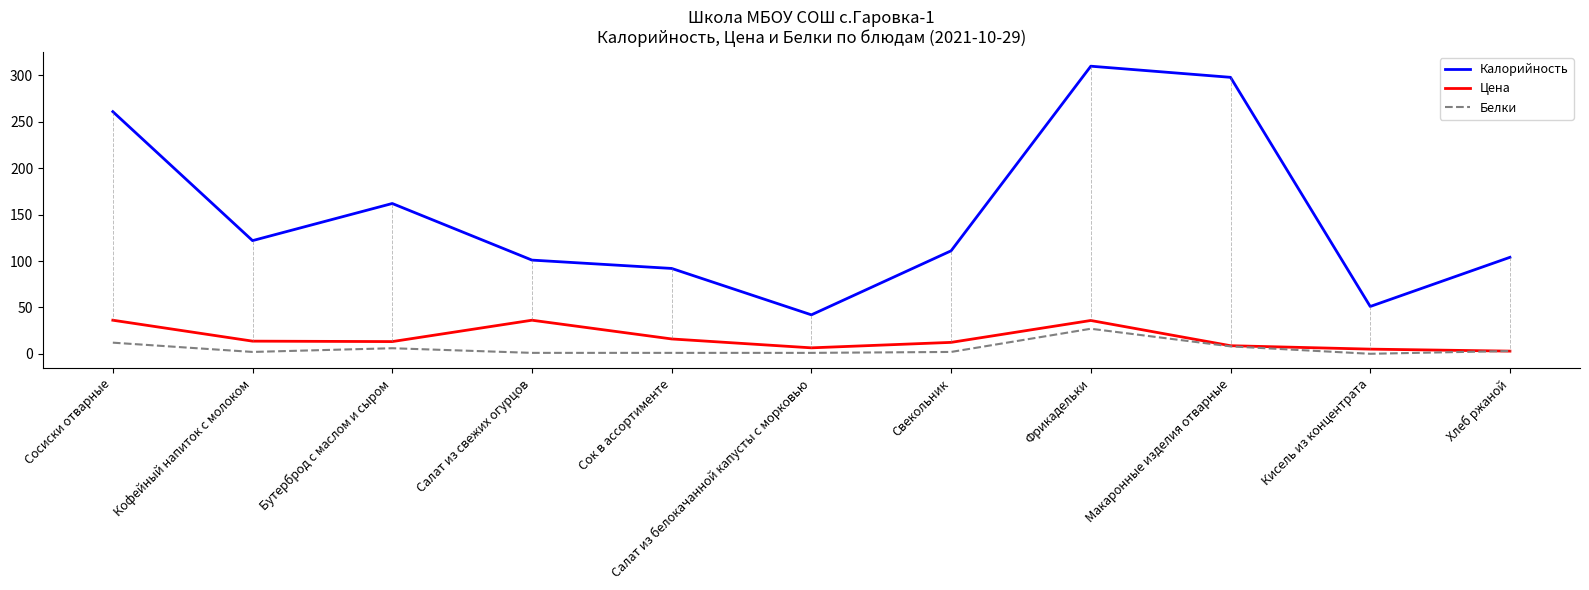

At which label does Цена first exceed 13?

Сосиски отварные